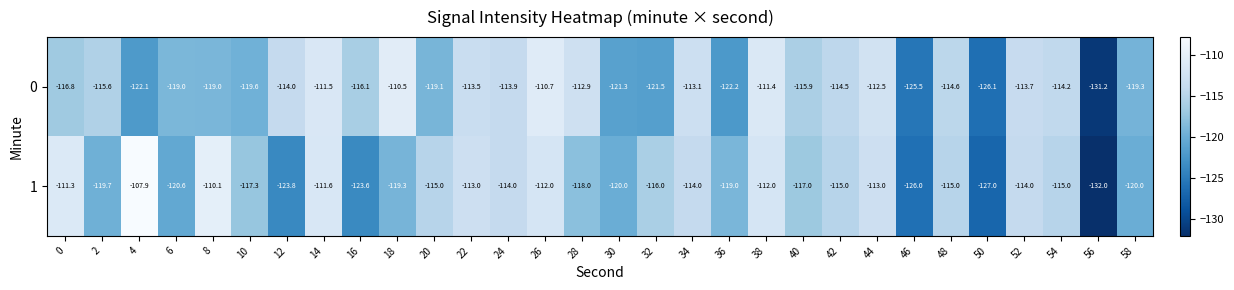

At which category does the chart reach its minimum across all series?

56